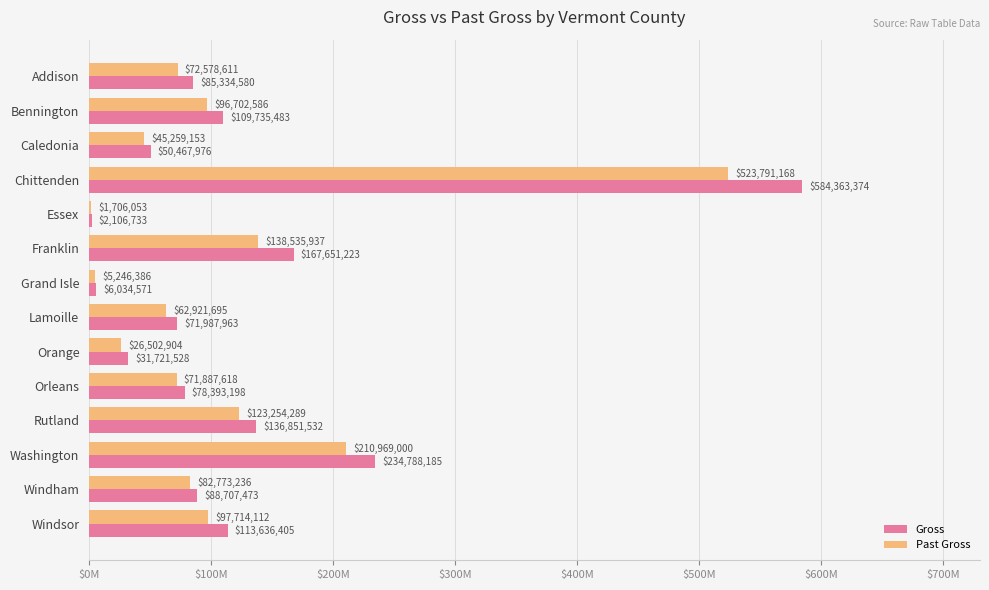

What are all the series names shown in the legend?

Gross, Past Gross